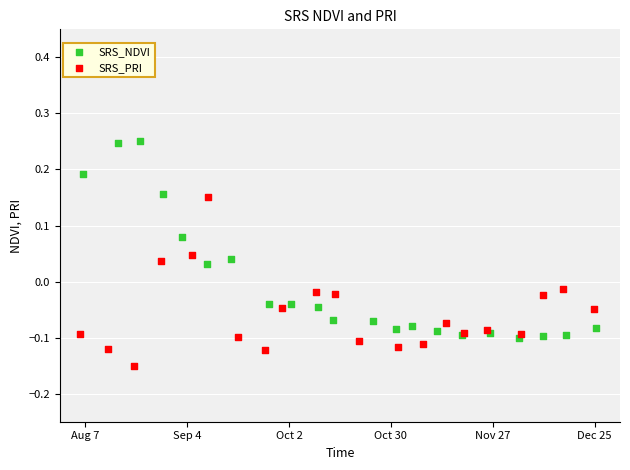

Which series has the largest Y range (max minus min)?

SRS_NDVI